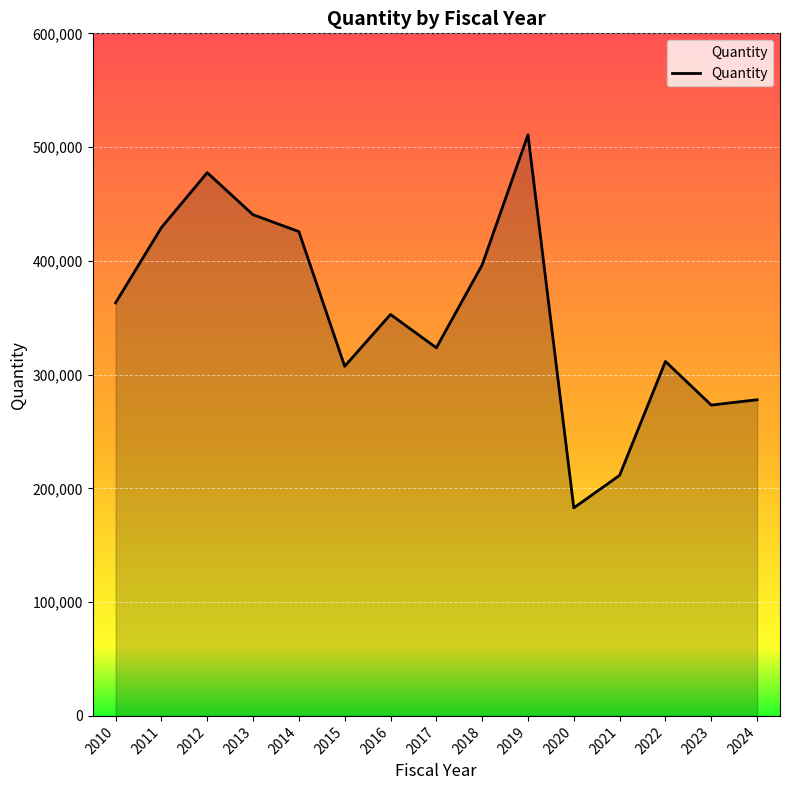

What is the change in value from 2021 to 2024?

+66460